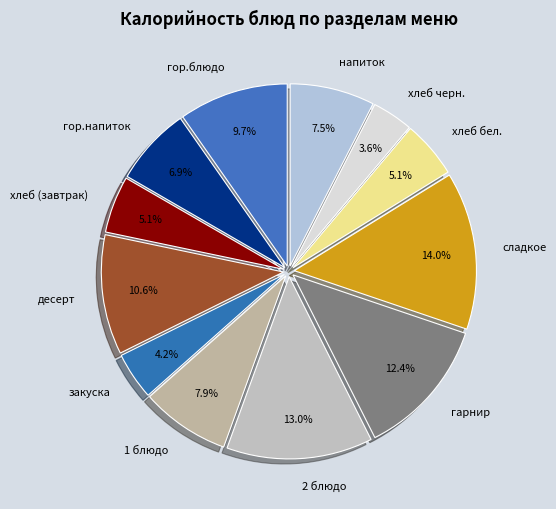

To the nearest percent, what percentage of the pie is гор.блюдо?

10%